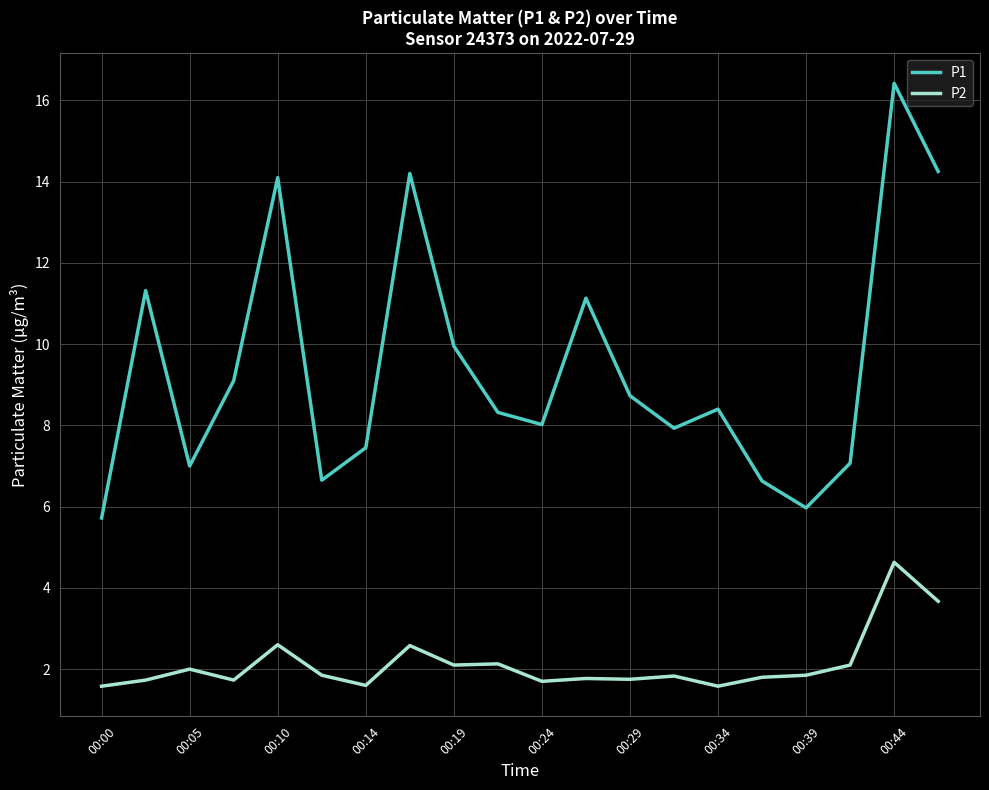

True or false: P1 and P2 cross at least once.

False